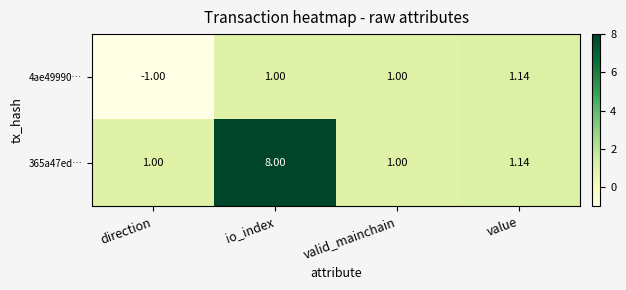

Where is 365a47ed… nearest to the value 4?

value